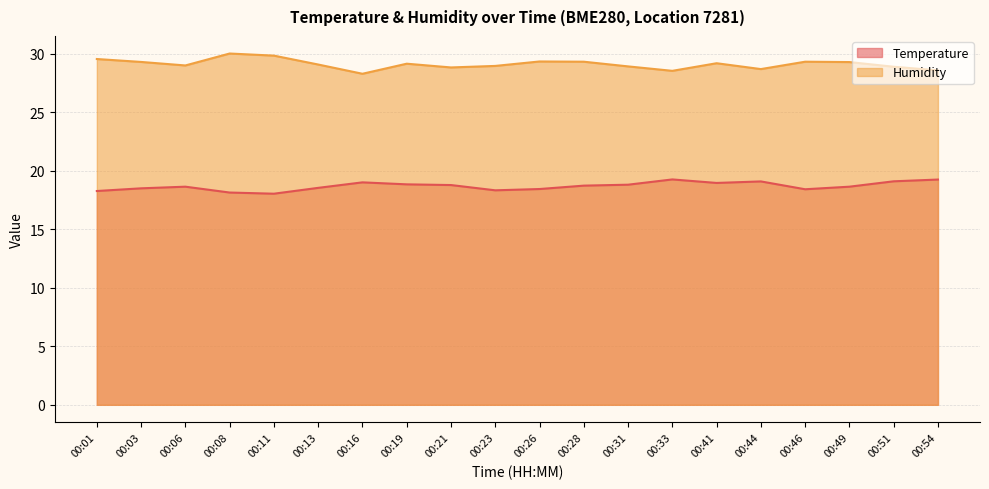

Reading right to left, transcribe all the data shown in this chart.

Temperature: 00:54=19.2	00:51=19.1	00:49=18.6	00:46=18.4	00:44=19.1	00:41=19.0	00:33=19.3	00:31=18.8	00:28=18.7	00:26=18.4	00:23=18.3	00:21=18.8	00:19=18.8	00:16=19.0	00:13=18.5	00:11=18.0	00:08=18.1	00:06=18.6	00:03=18.5	00:01=18.3
Humidity: 00:54=28.6	00:51=28.9	00:49=29.3	00:46=29.3	00:44=28.7	00:41=29.2	00:33=28.5	00:31=28.9	00:28=29.3	00:26=29.3	00:23=29.0	00:21=28.8	00:19=29.1	00:16=28.3	00:13=29.1	00:11=29.8	00:08=30.0	00:06=29.0	00:03=29.3	00:01=29.6